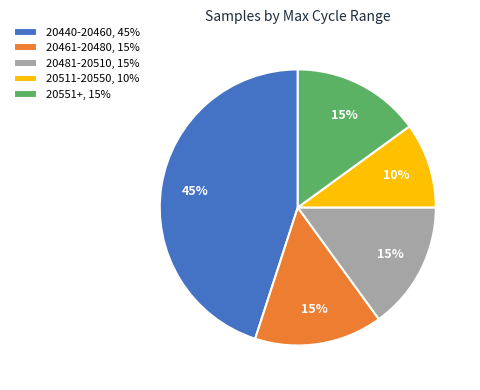

Is there a majority slice in this chart?

No